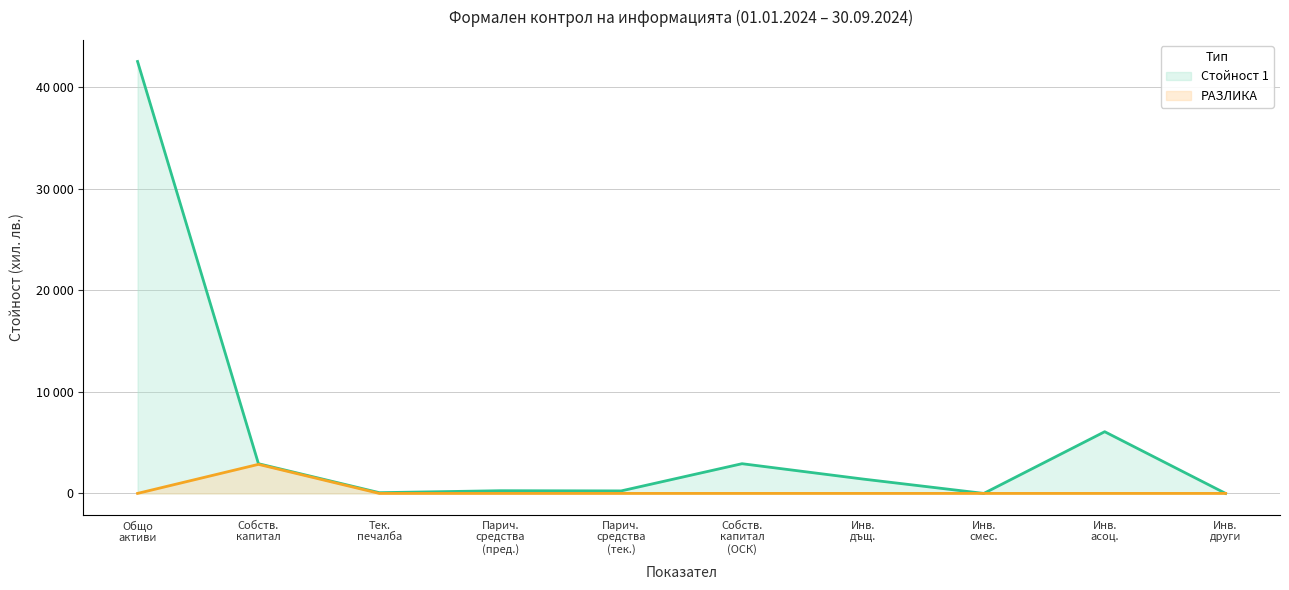

What is the total value across all series at Парич. средства (тек.)?

246